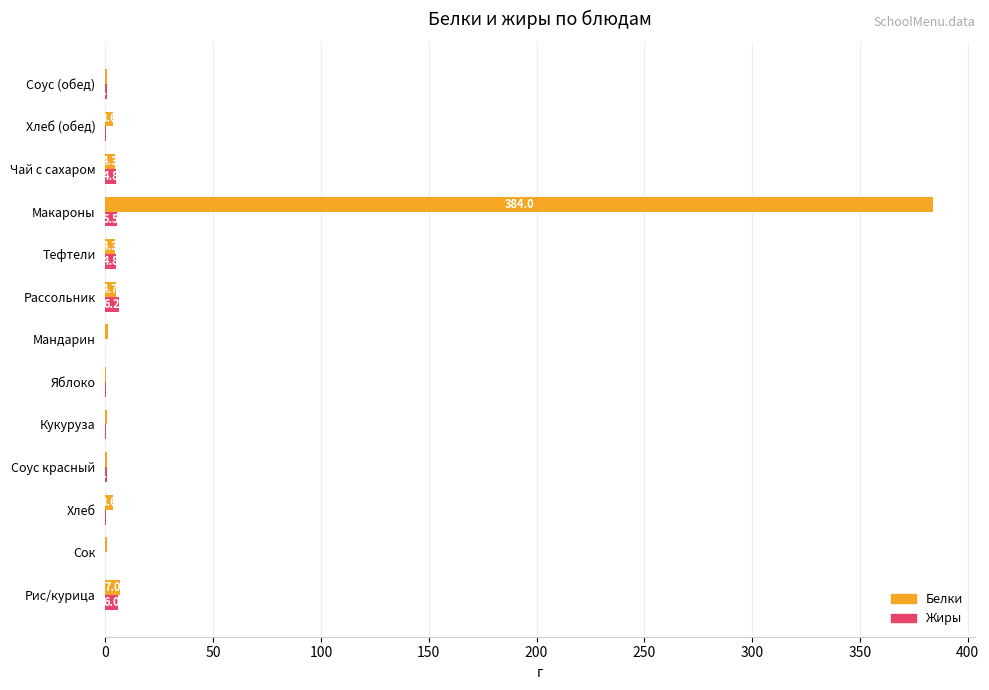

Which series has the largest total across all categories?

Белки